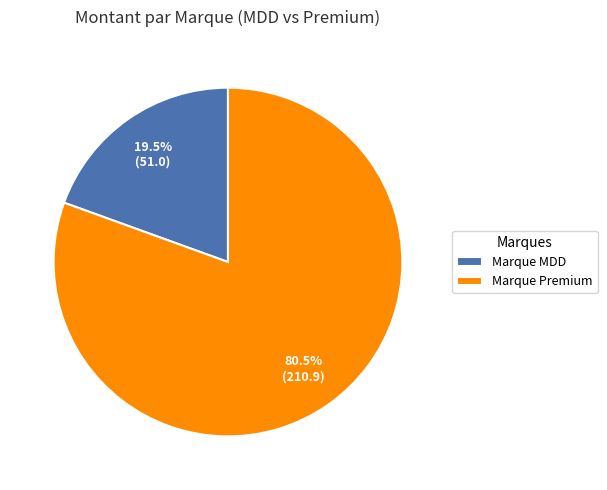

Is Marque Premium the majority of the pie?

Yes